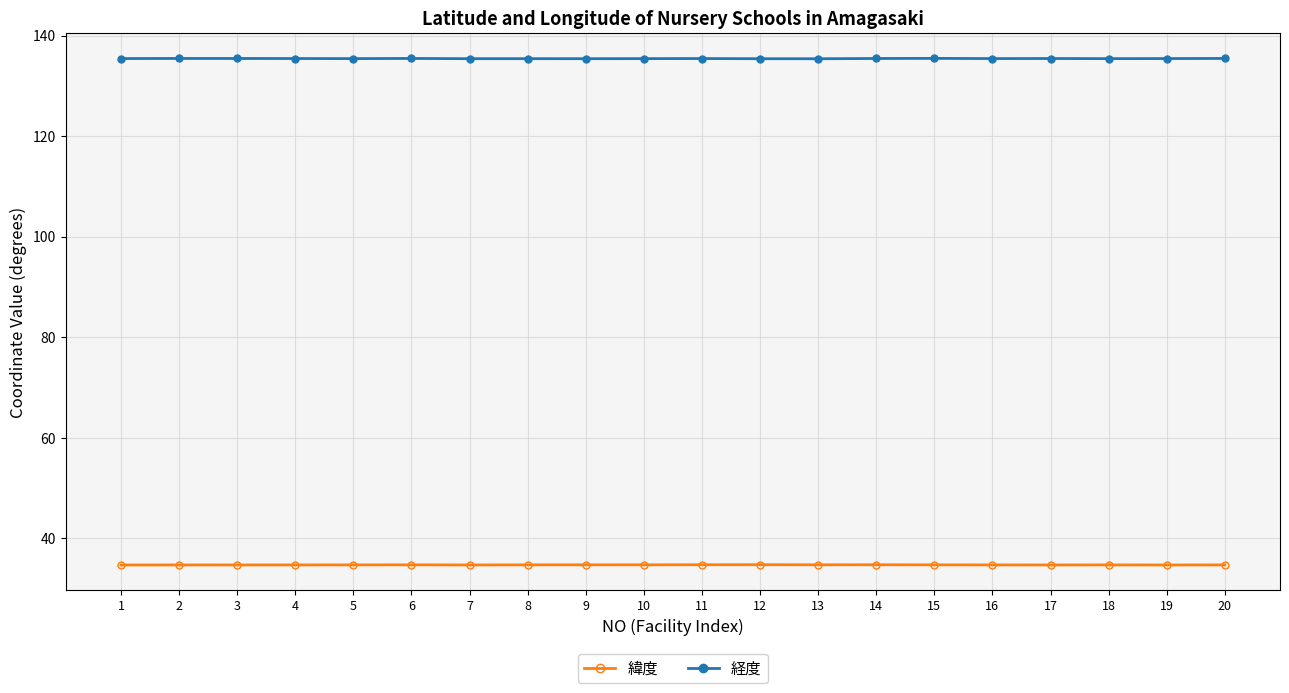

Does the chart display data point markers on the line(s)?

Yes